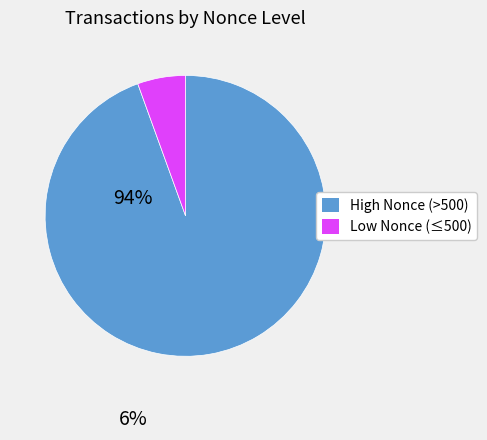

Does any single category account for the majority?

Yes